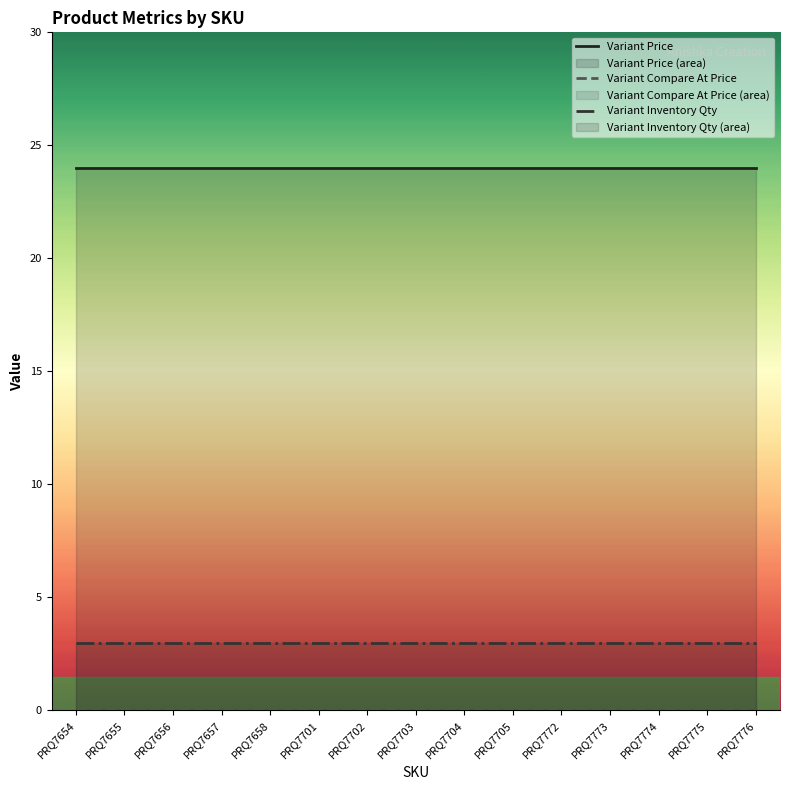

True or false: Variant Price and Variant Inventory Qty cross at least once.

False